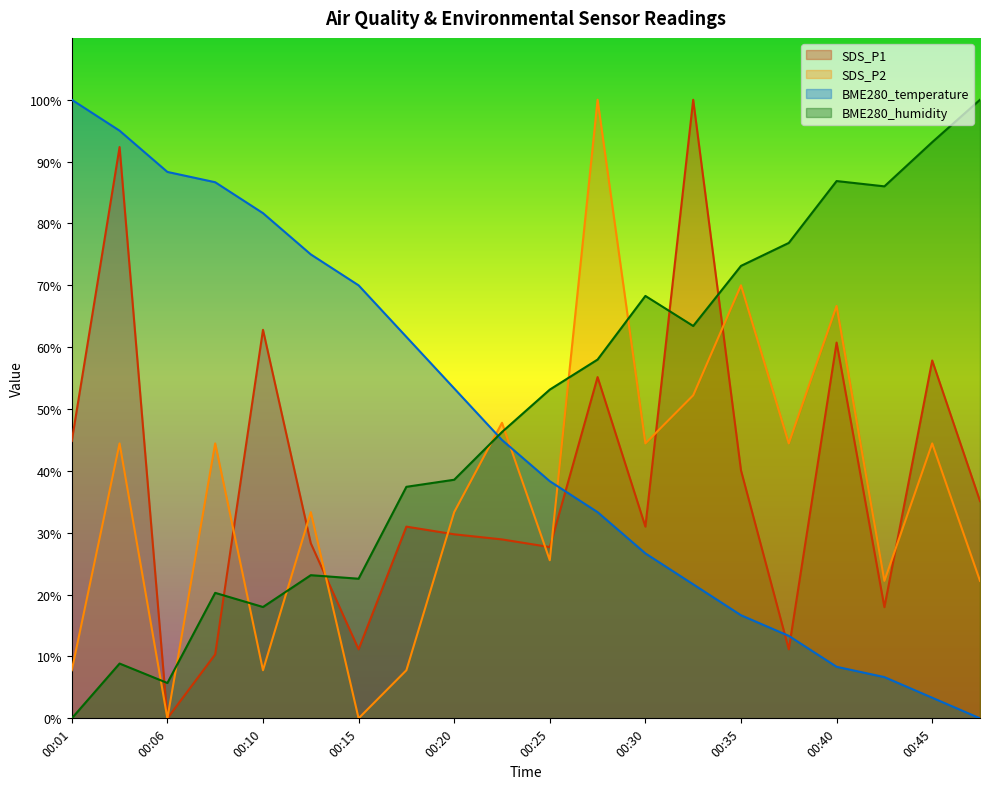

What is the maximum value shown in the chart?

100.0